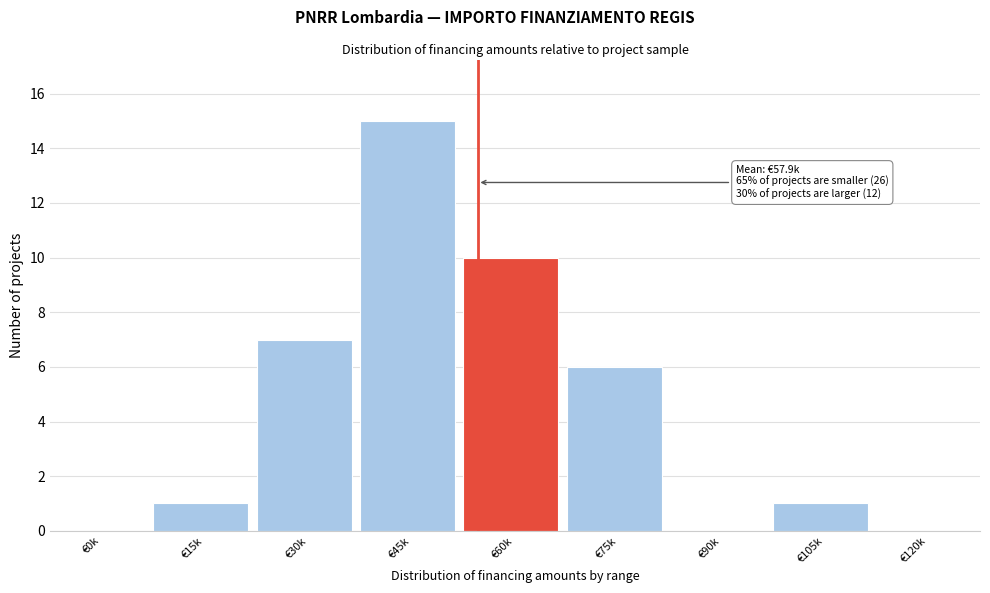

Reading right to left, transcribe all the data shown in this chart.

€120k=0	€105k=1	€90k=0	€75k=6	€60k=10	€45k=15	€30k=7	€15k=1	€0k=0